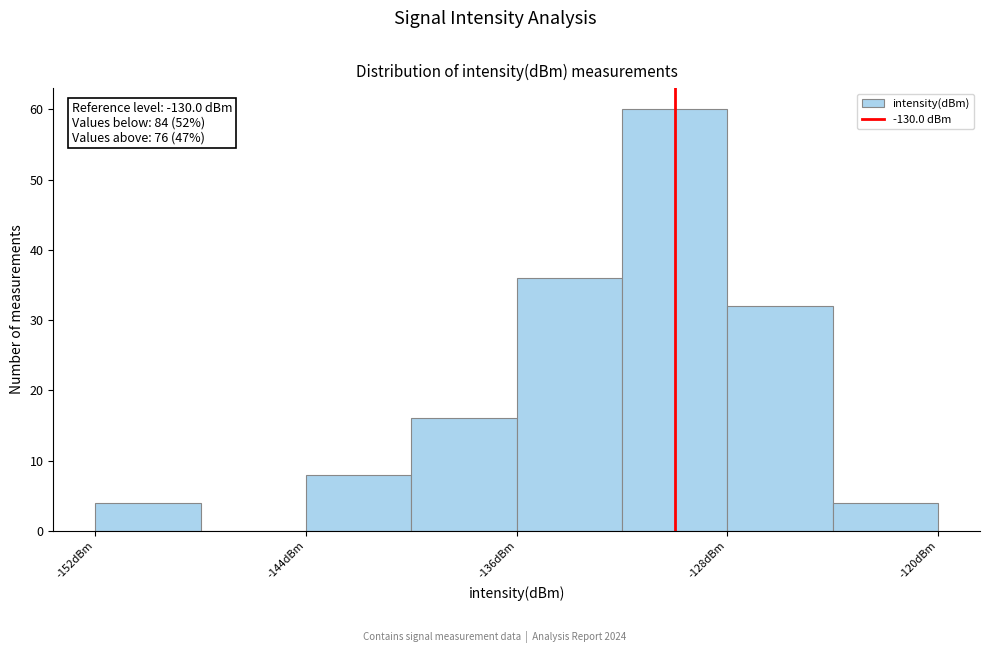

Over which range of the x-axis is the bar tallest?

-132 to -128